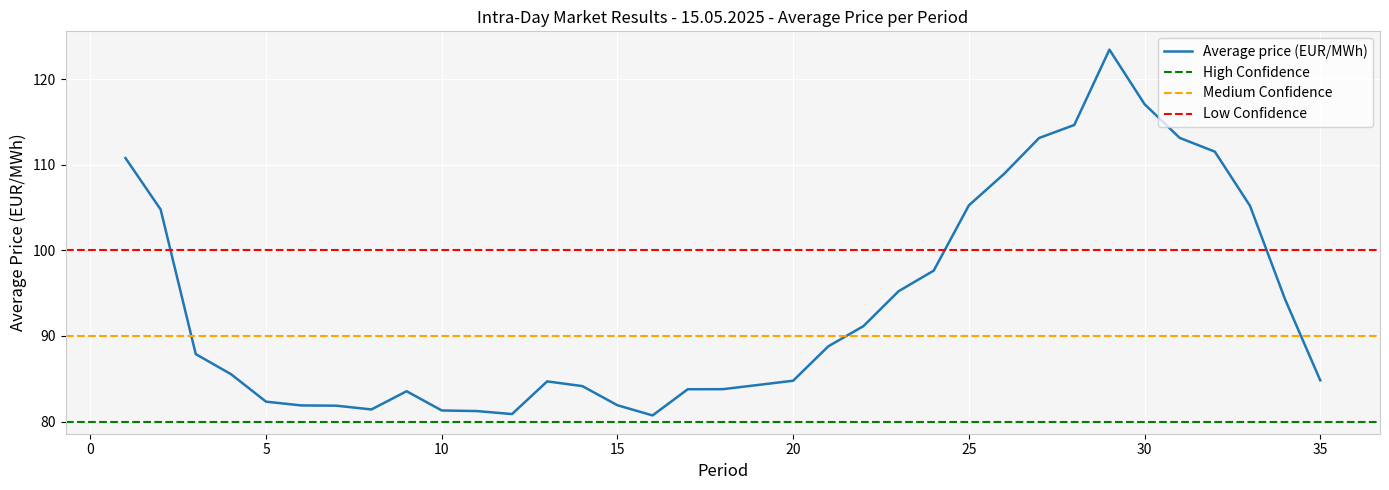

At which category does the data reach its first local peak?

9